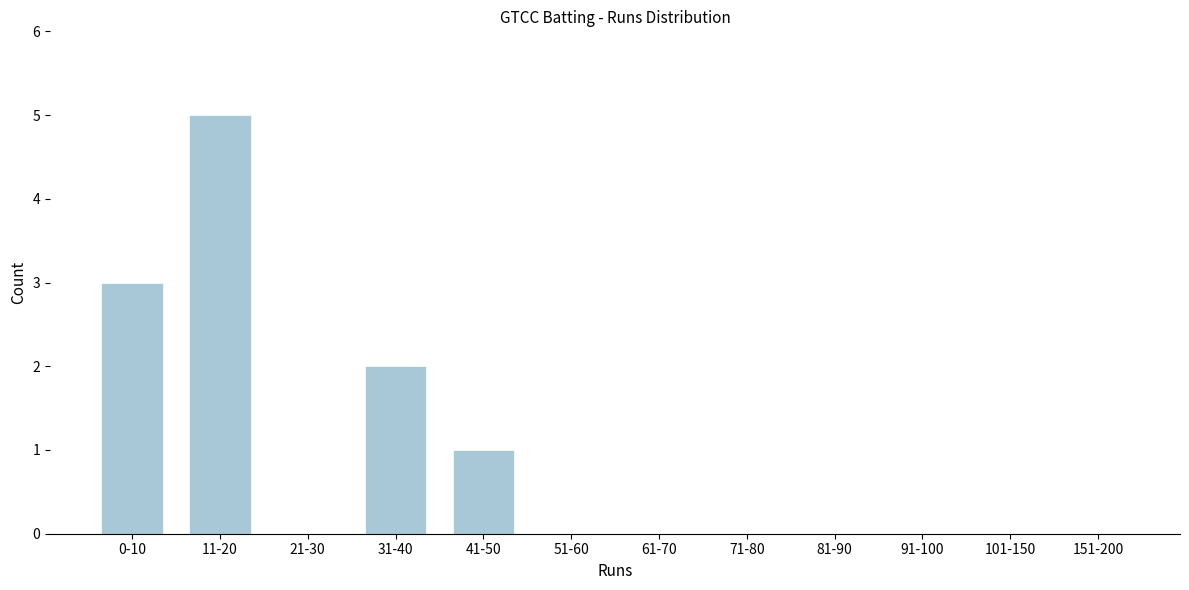

Reading left to right, what are all the values shown in this chart?

0-10=3	11-20=5	21-30=0	31-40=2	41-50=1	51-60=0	61-70=0	71-80=0	81-90=0	91-100=0	101-150=0	151-200=0